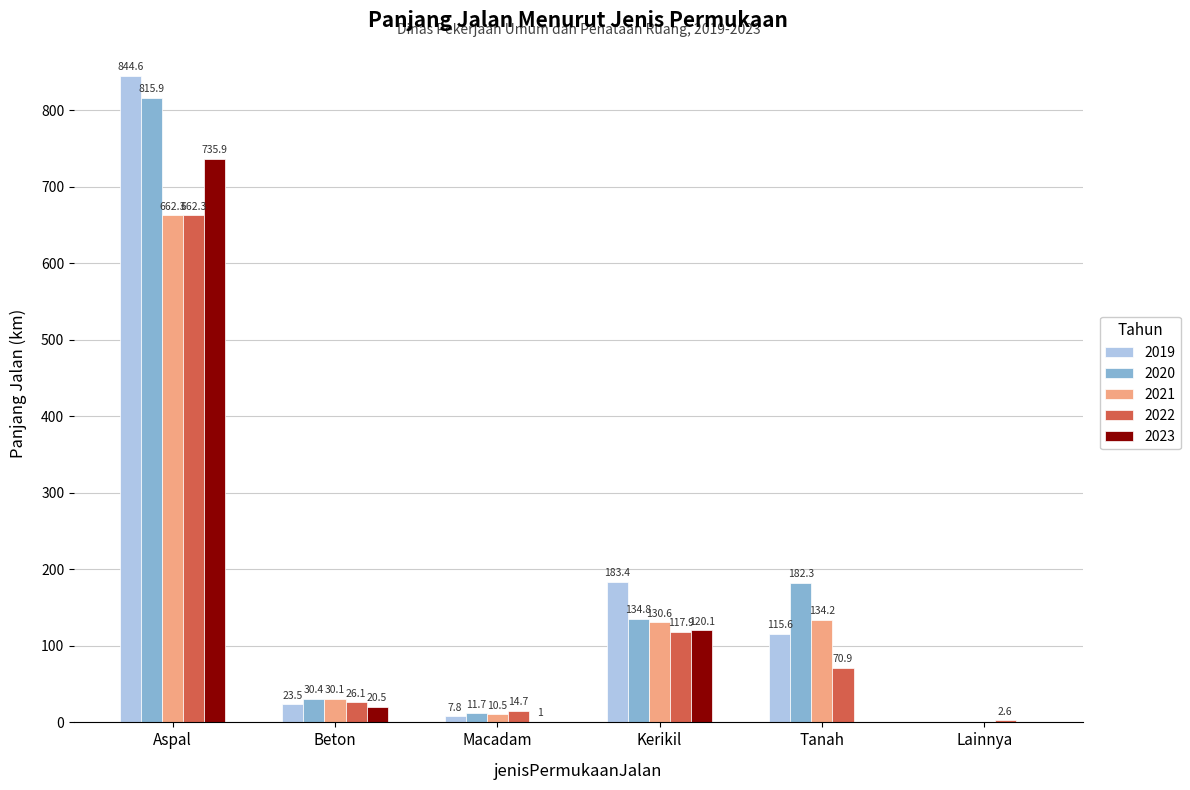

Between Aspal and Tanah, which series saw the biggest shift?

2023